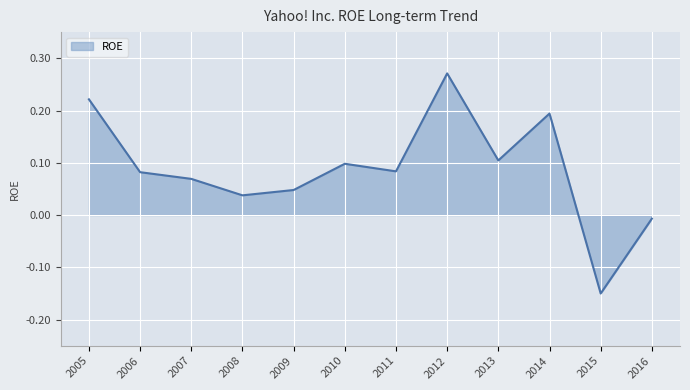

Count the number of categories in the chart.

12